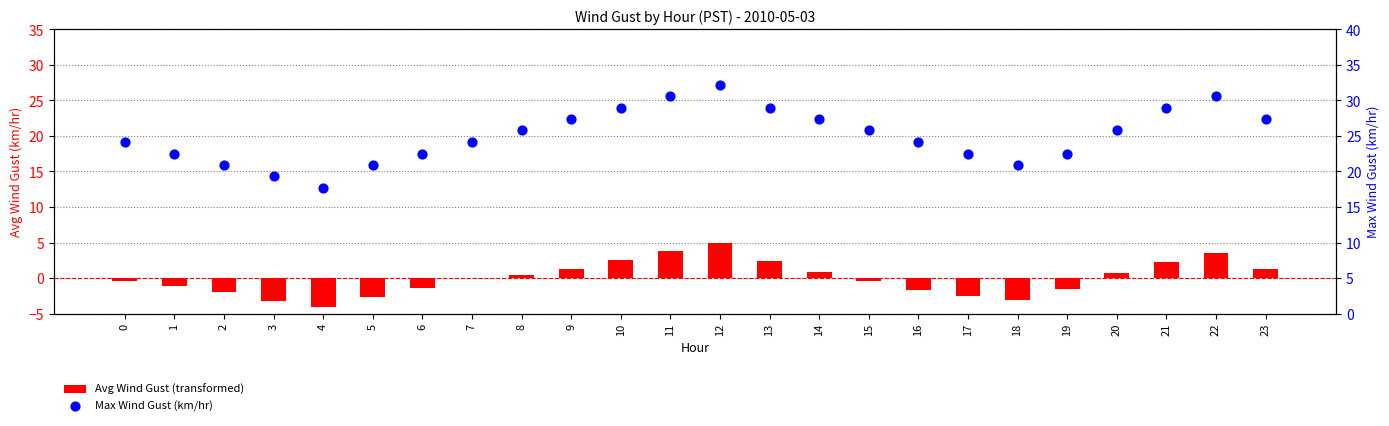

What are all the series names shown in the legend?

Avg Wind Gust (transformed), Max Wind Gust (km/hr)